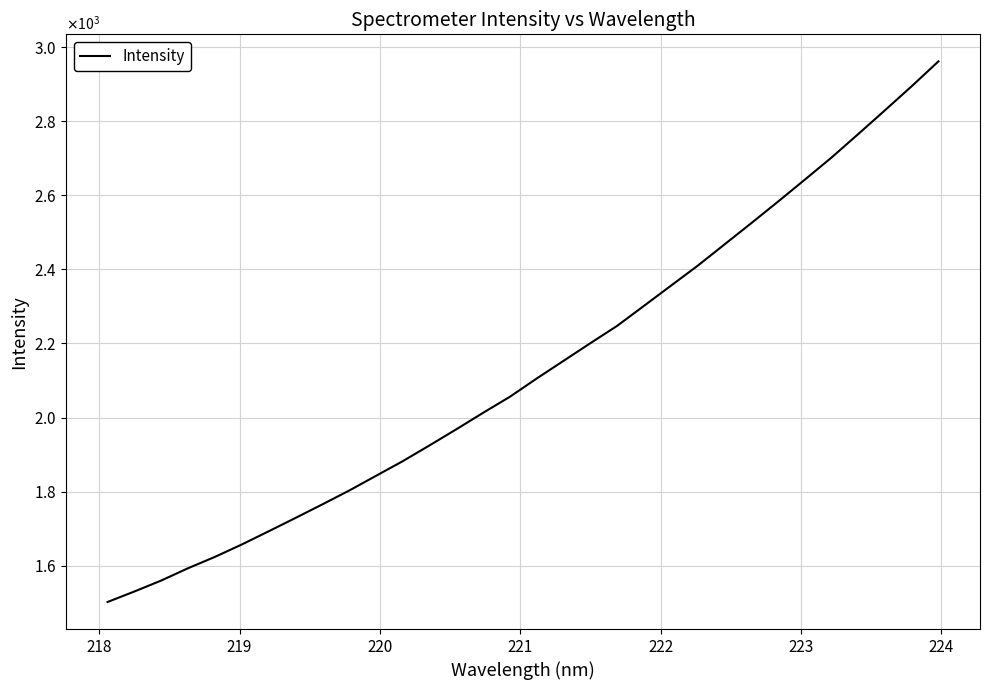

Is this an area chart (filled region under the line)?

No